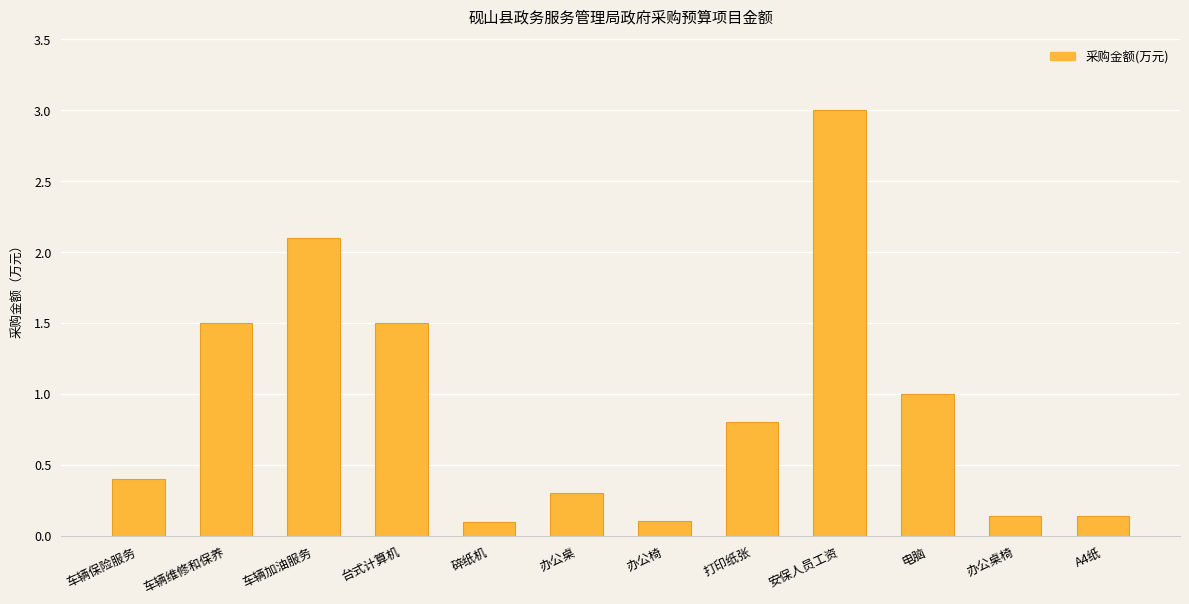

At which label is the value closest to 1?

电脑